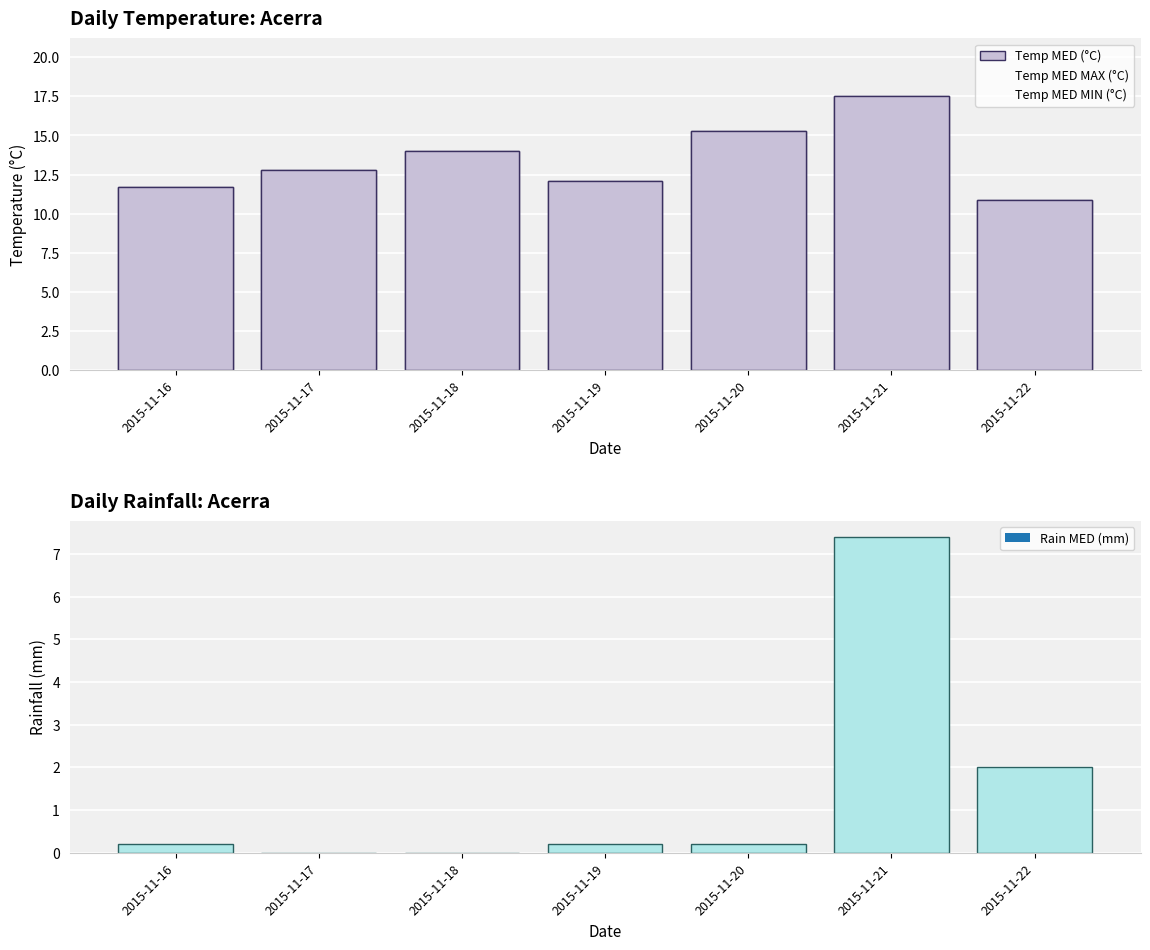

What is the difference between the maximum and second lowest values in the Temp MED (°C) series?

5.8